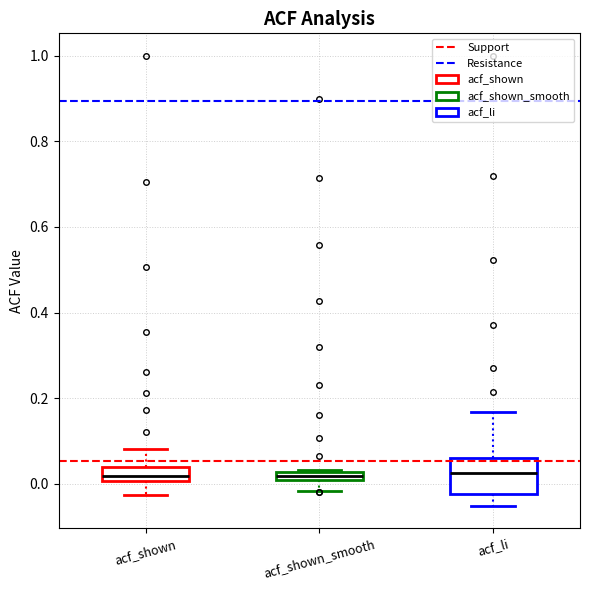

Where is the upper edge of the box for acf_shown_smooth on the y-axis? The values are not printed on the chart, so give them approximately, as read against the axis.

0.02